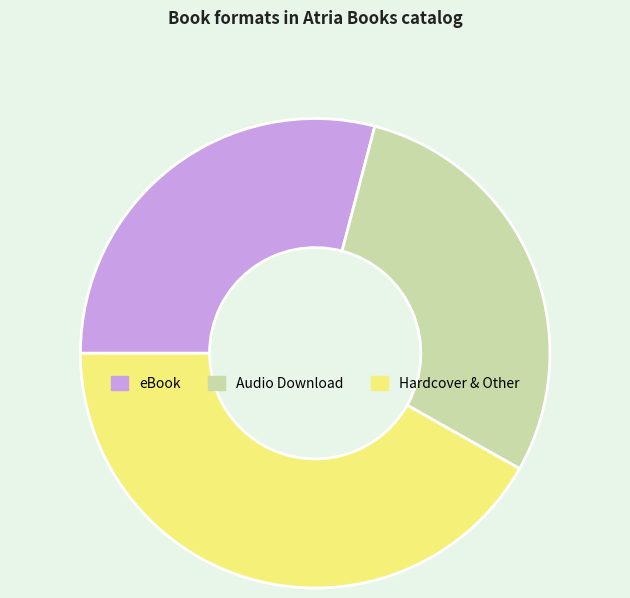

Count the number of slices in the pie.

3